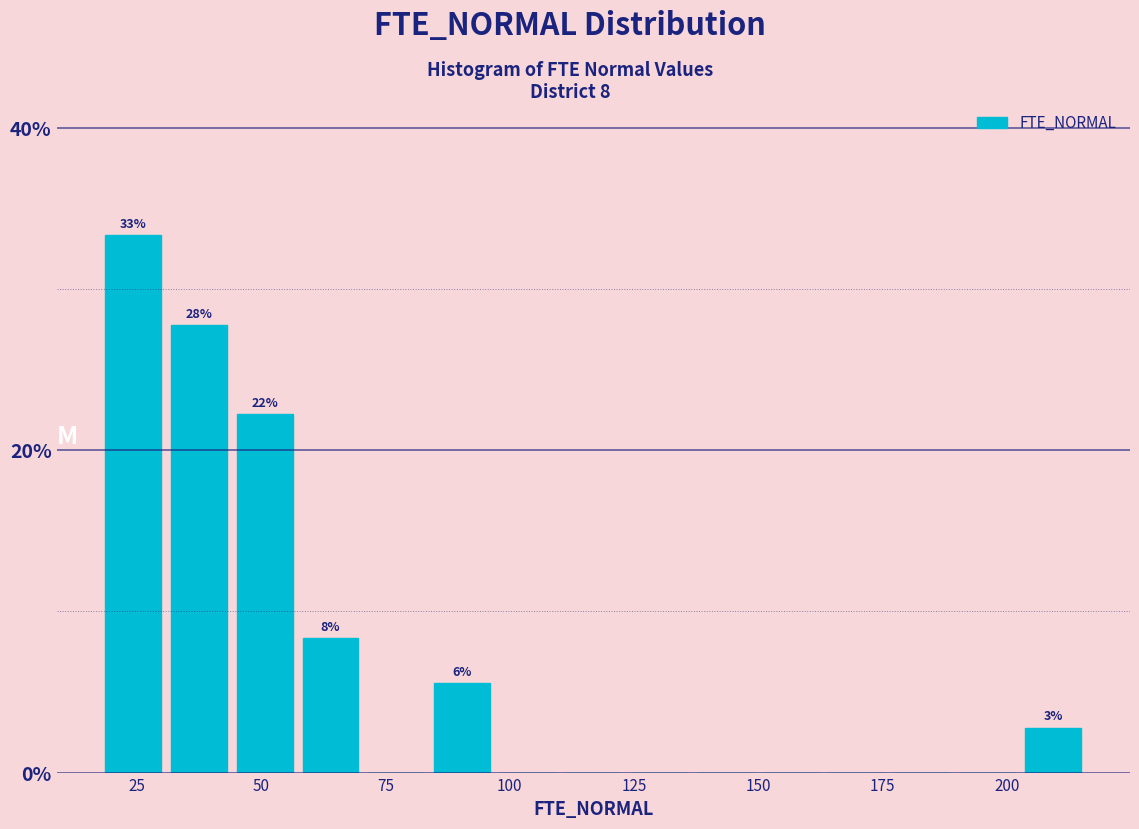

Around what value on the x-axis is the tallest bar? Give the approximate position of its centre, as read against the axis.

25